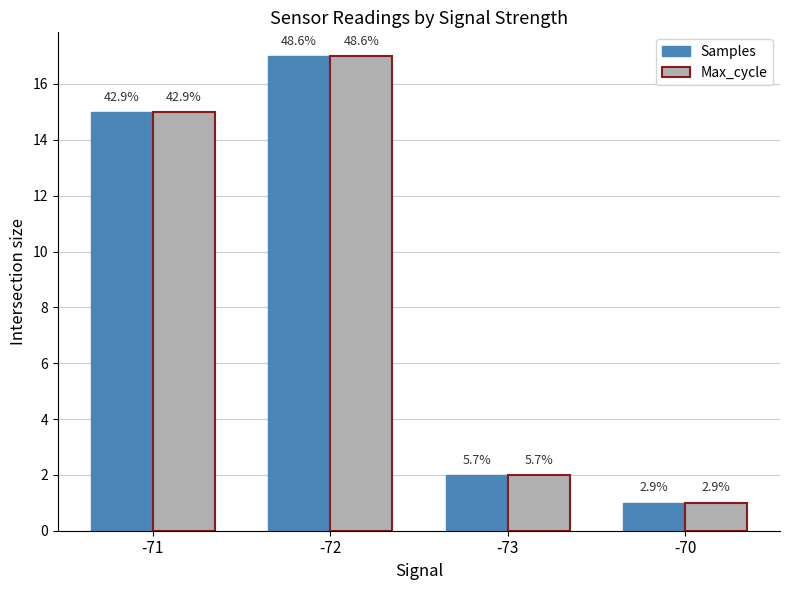

How many groups of bars are there?

4